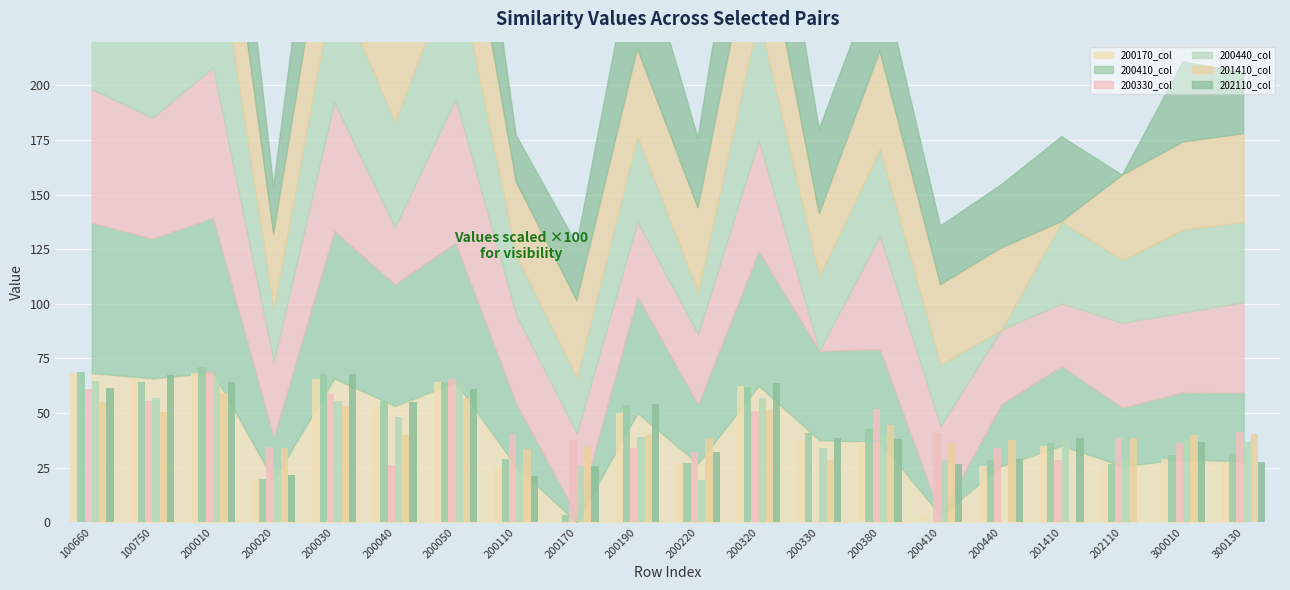

True or false: 200440_col has a value of 39.7 at 200050.

False